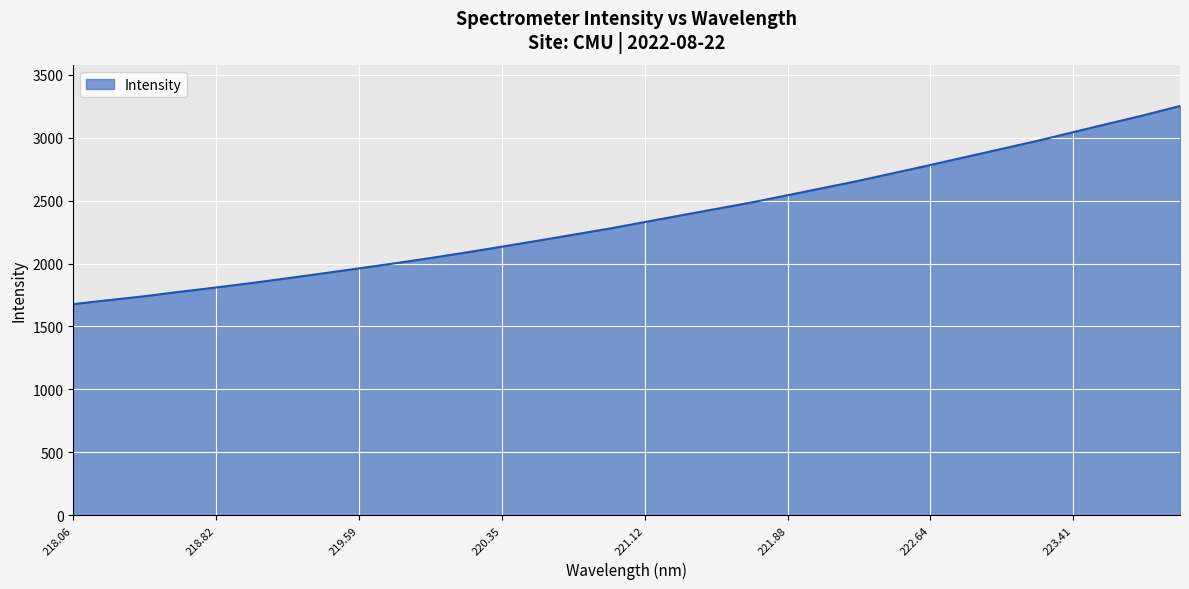

What is the maximum value shown in the chart?

3252.9